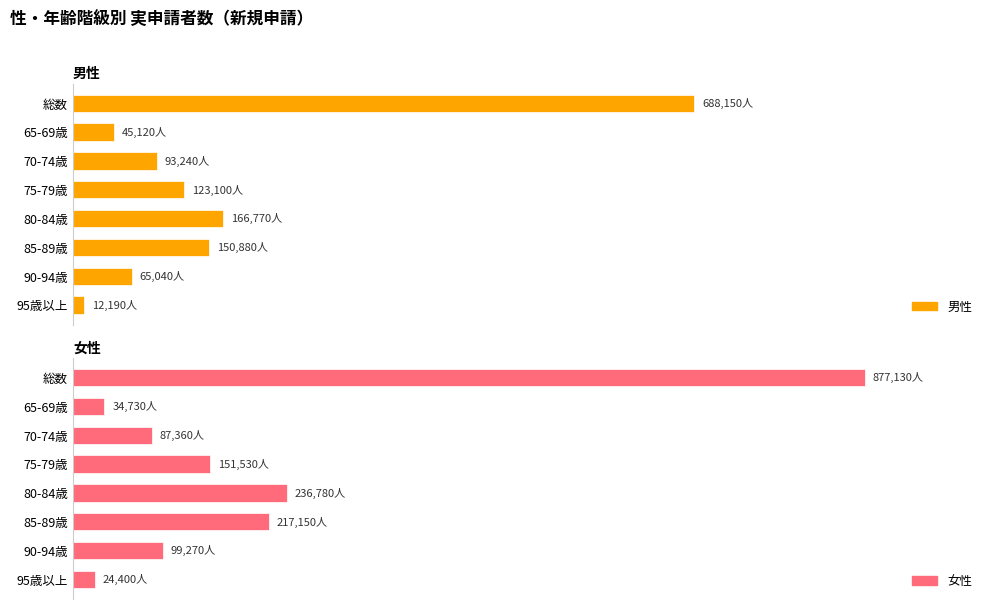

How many data points in 女性 are above 151530?

3